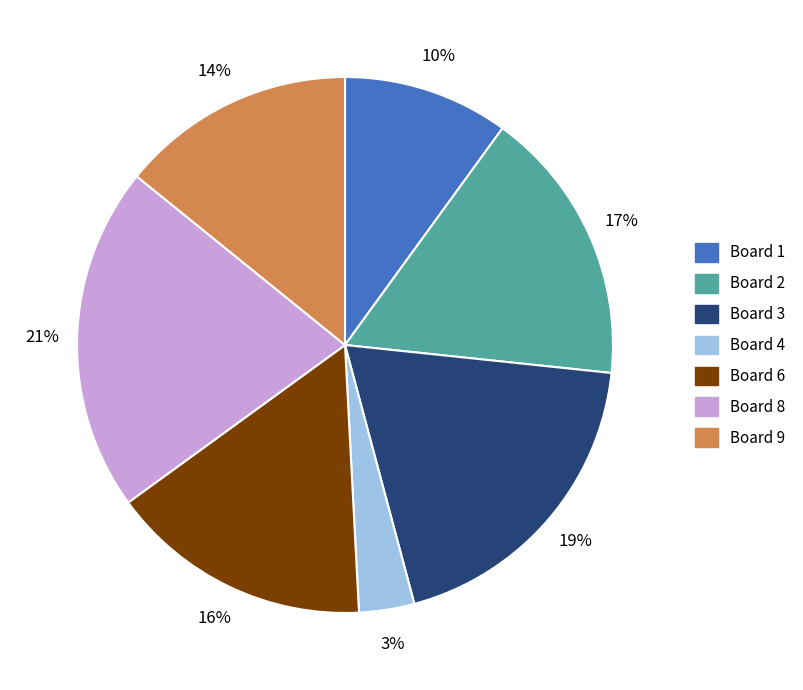

Is there any slice that represents more than half of the pie?

No